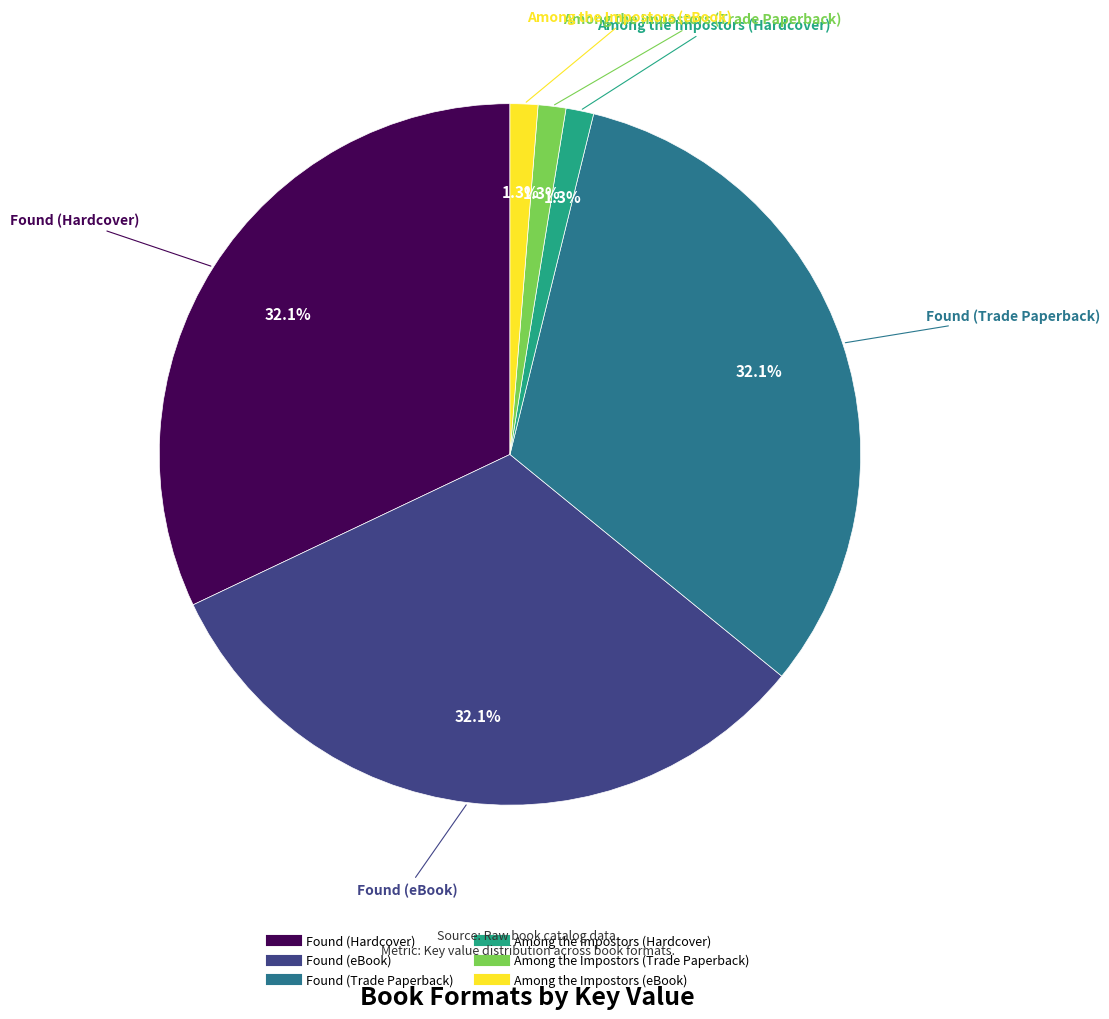

Is there any slice that represents more than half of the pie?

No